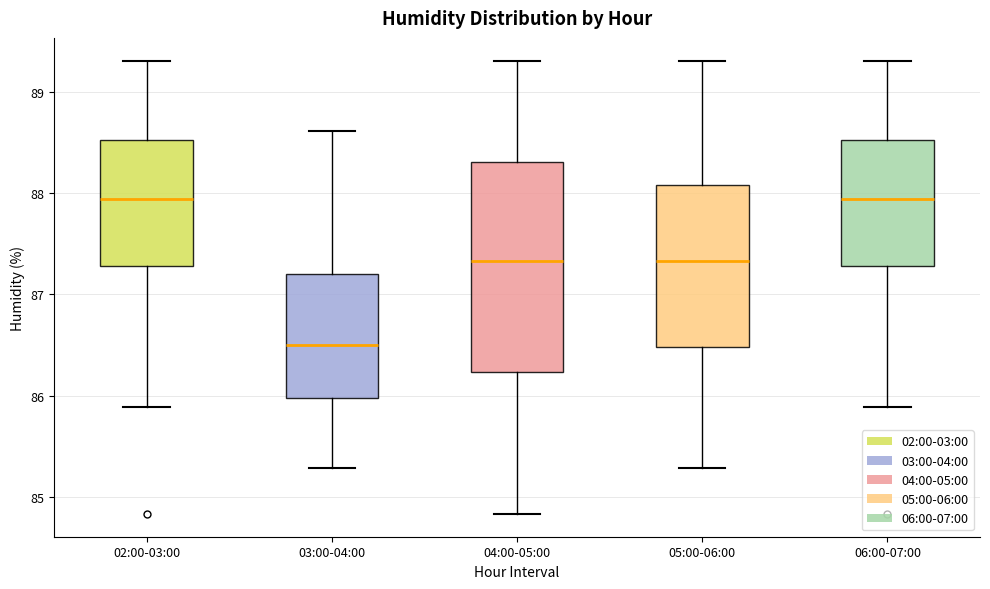

Where does the upper whisker of the box for 03:00-04:00 end on the y-axis? The values are not printed on the chart, so give them approximately, as read against the axis.

88.6